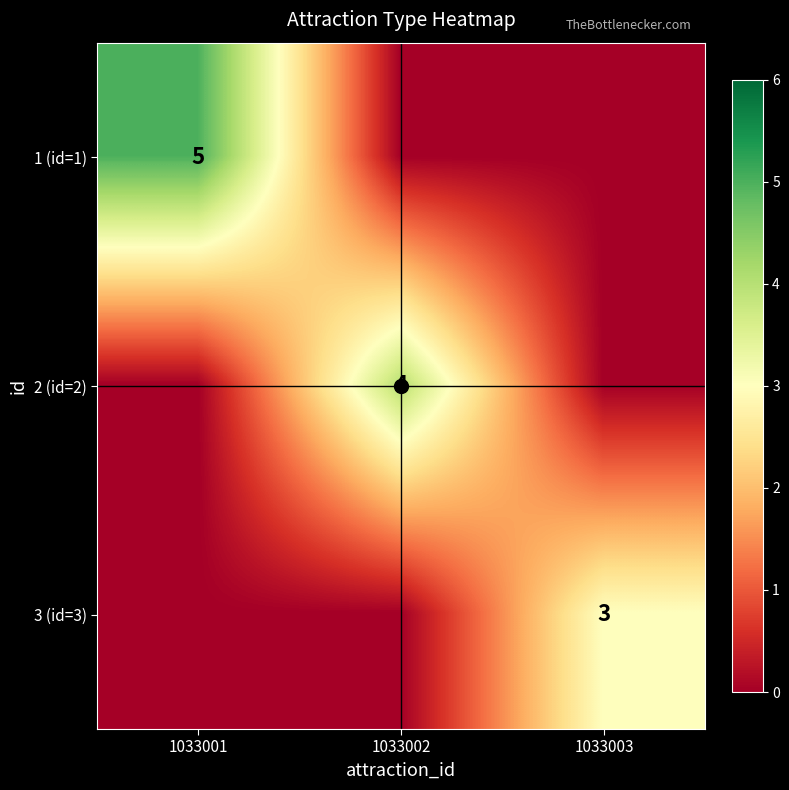

Rank the categories by 3 (id=3) value from highest to lowest.

1033003, 1033001, 1033002